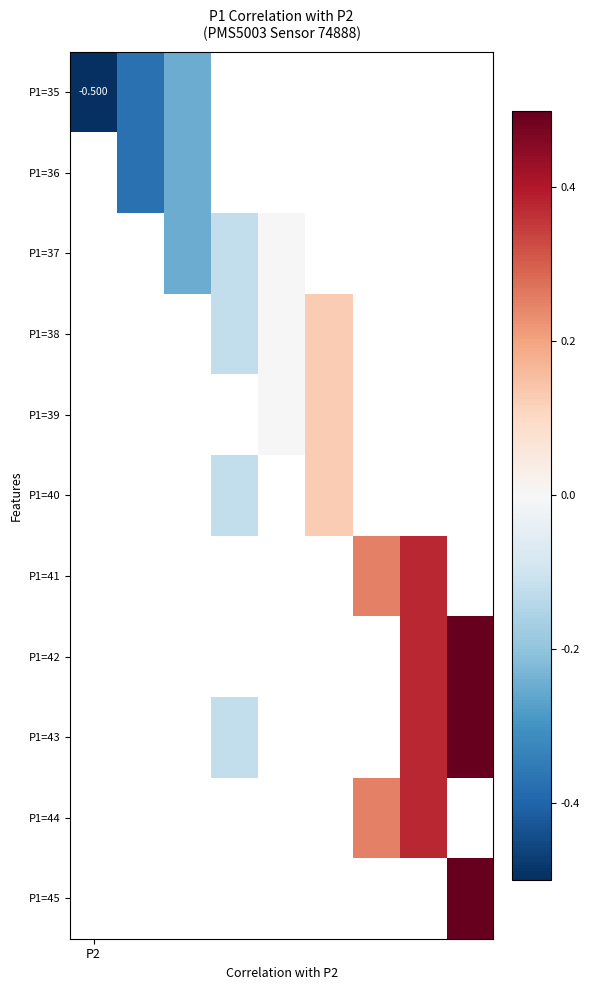

What is the minimum value shown in the chart?

-0.5